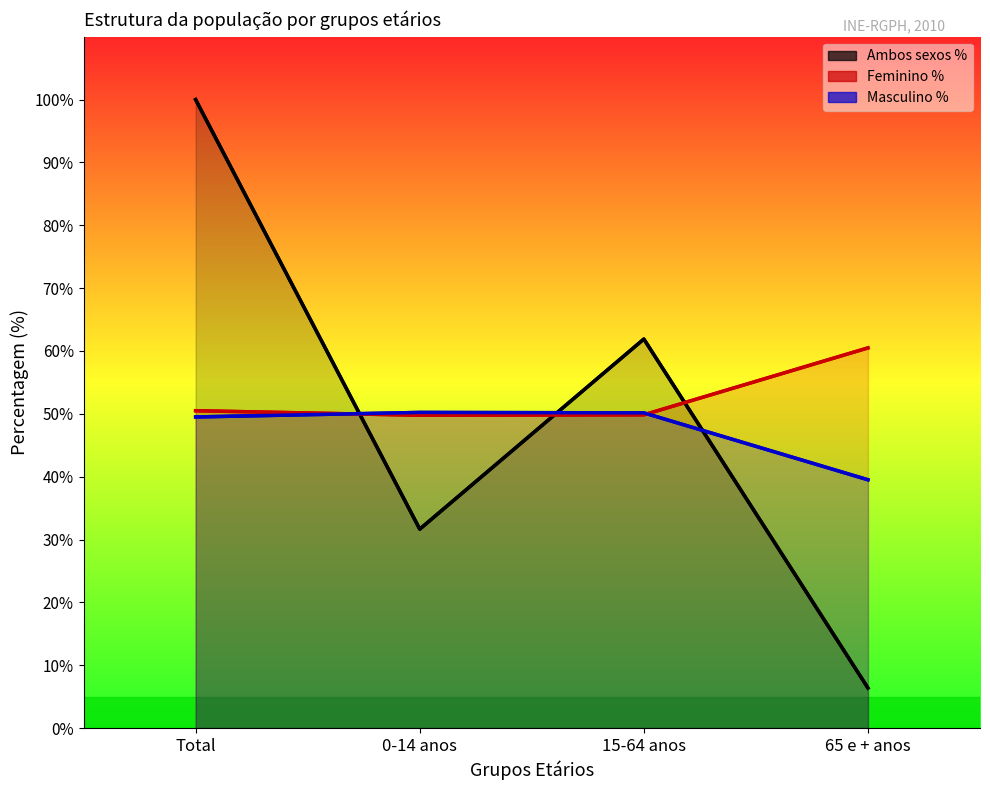

Which series changed the most between 0-14 anos and 15-64 anos?

Ambos sexos %